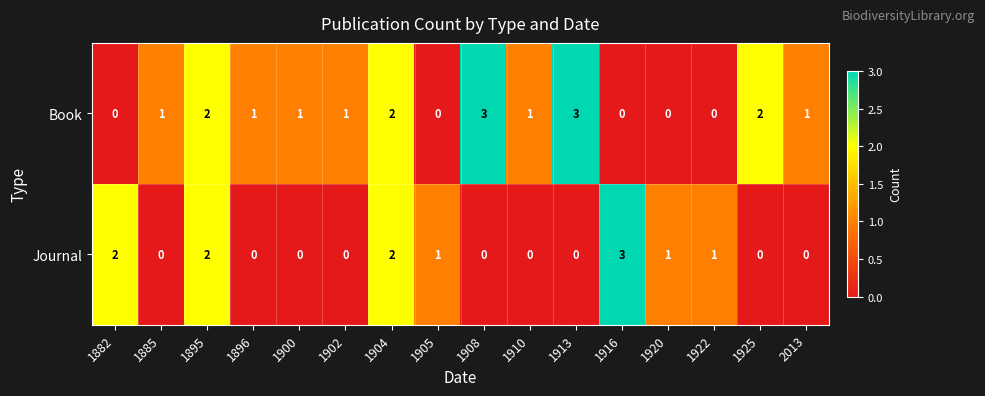

List the series in order of their overall mean, lowest first.

Journal, Book